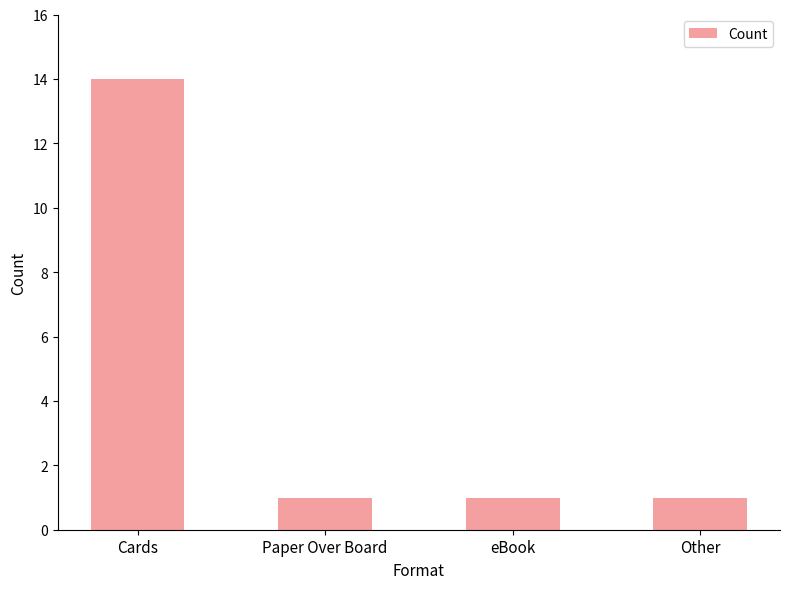

What is the maximum value shown in the chart?

14